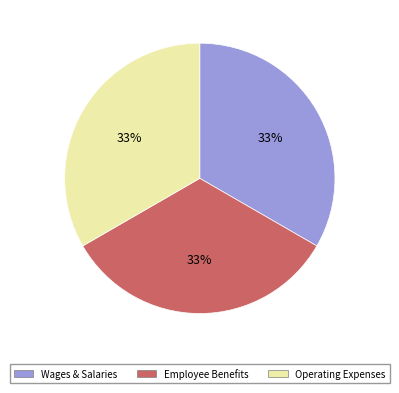

Does any single category account for the majority?

No